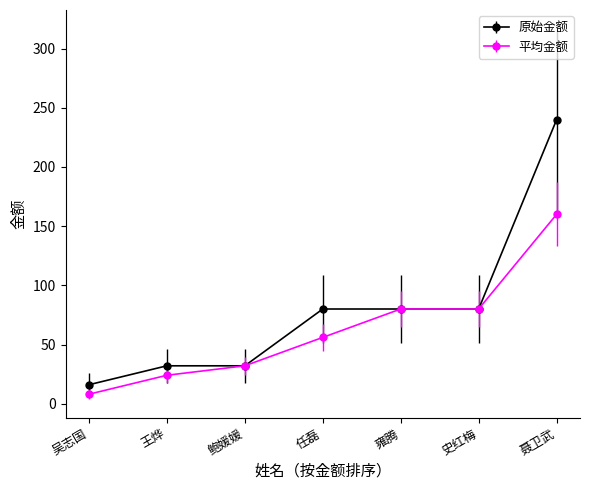

What is the label of the 3rd point from the left?

鲍媛媛